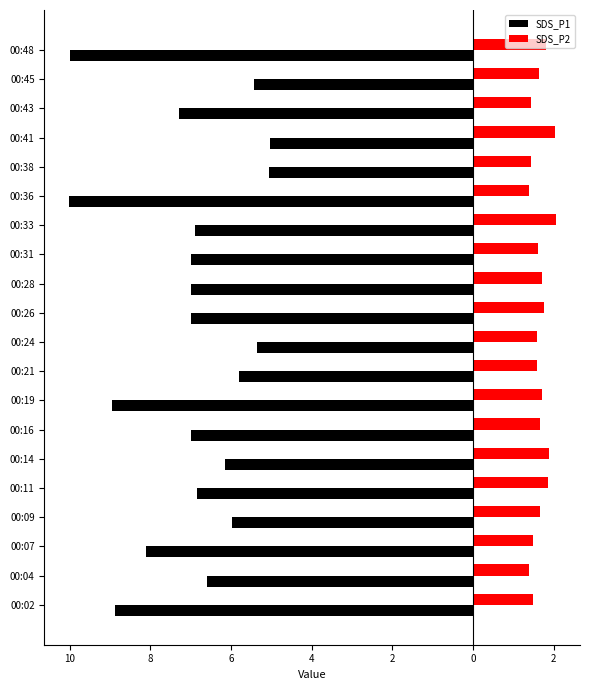

What are all the series names shown in the legend?

SDS_P1, SDS_P2